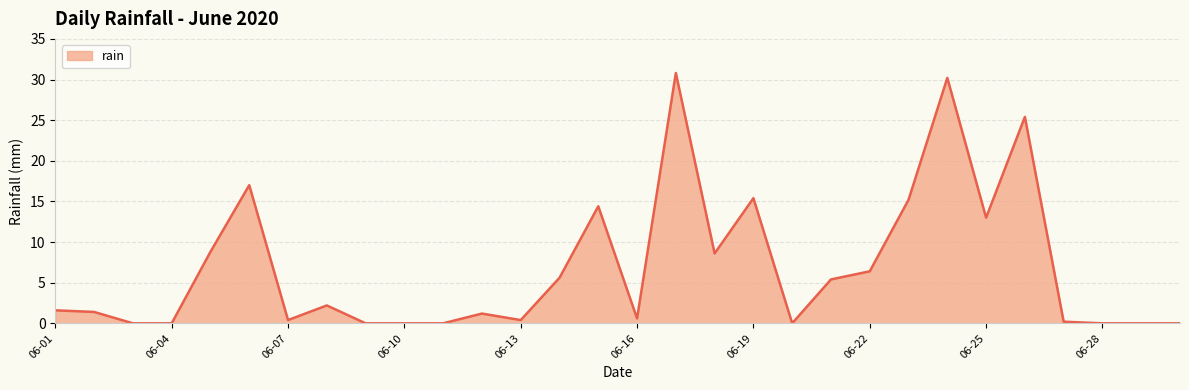

True or false: there are more than 1 points higher than both neighbors.

True